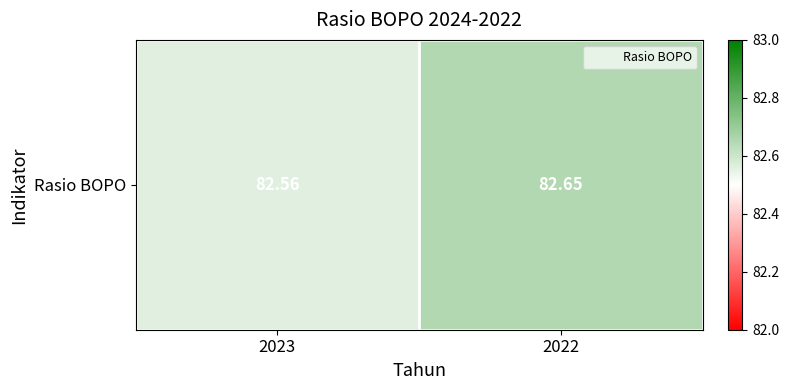

Reading left to right, list all the values displayed in this chart.

82.6	82.7